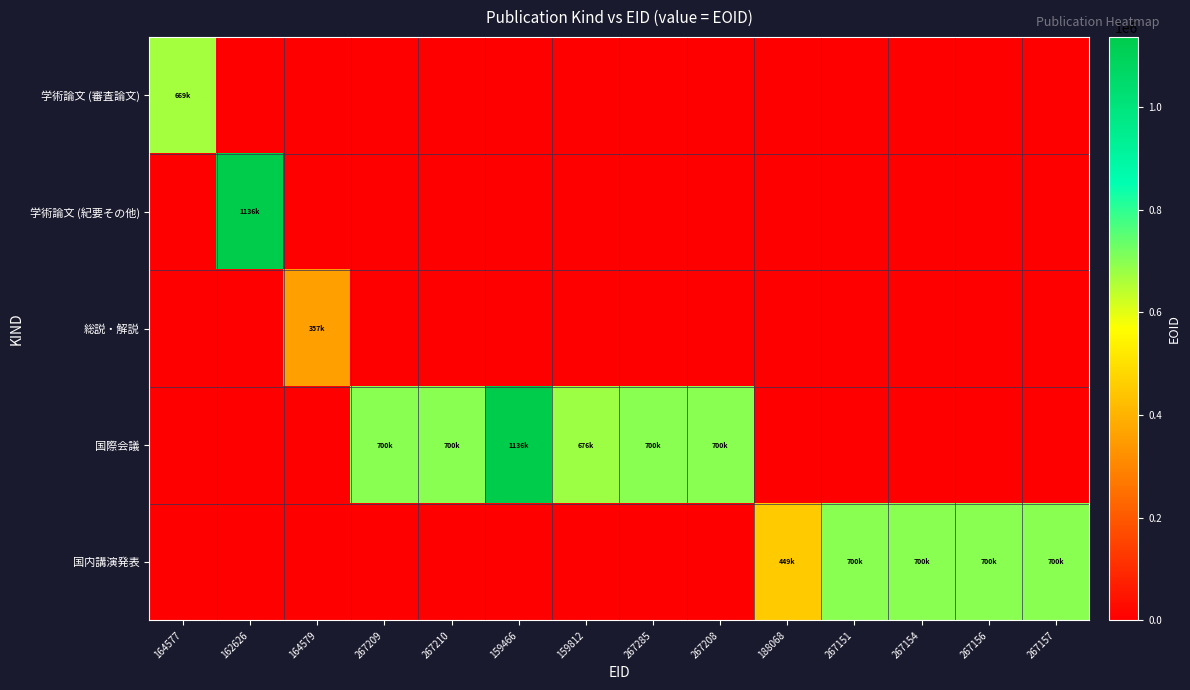

How many data points does each series have?

14